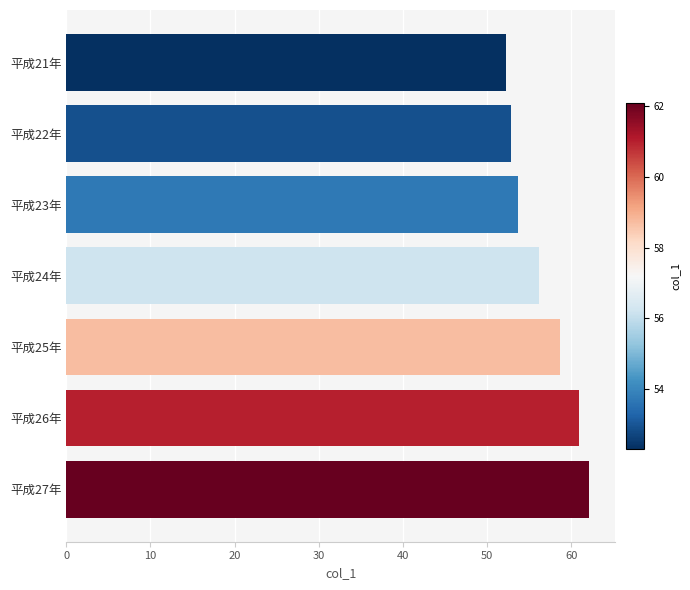

Which has a higher value, 平成23年 or 平成27年?

平成27年